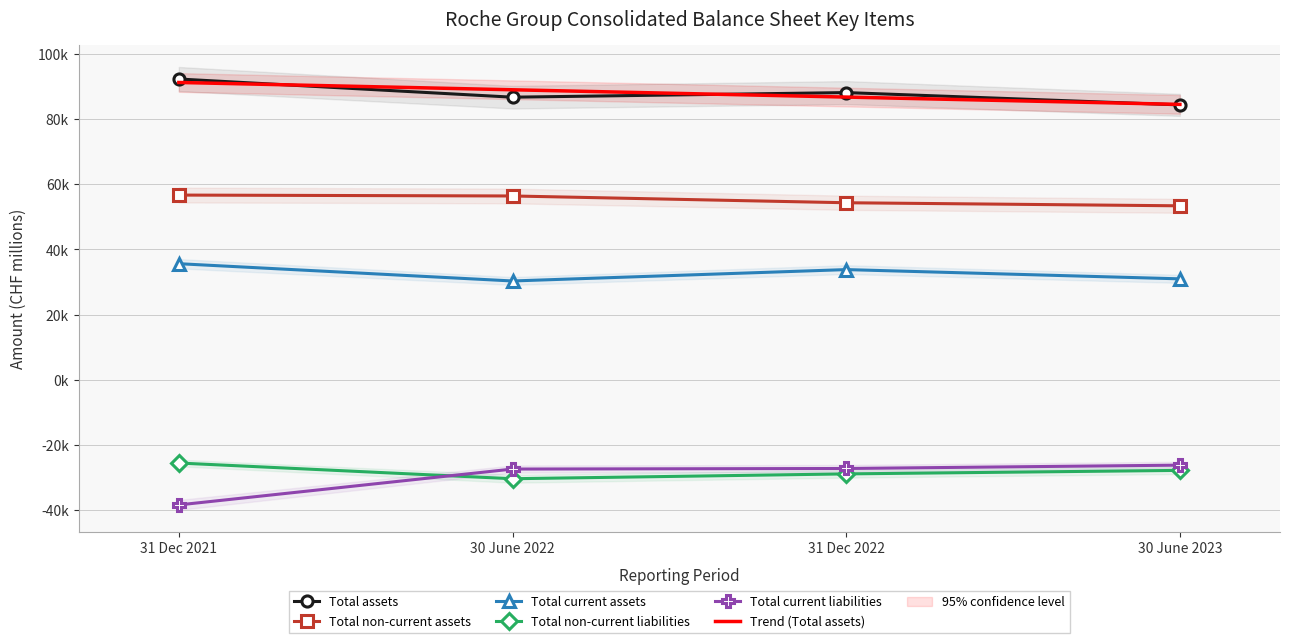

Which series has the largest range (max minus min)?

Total current liabilities